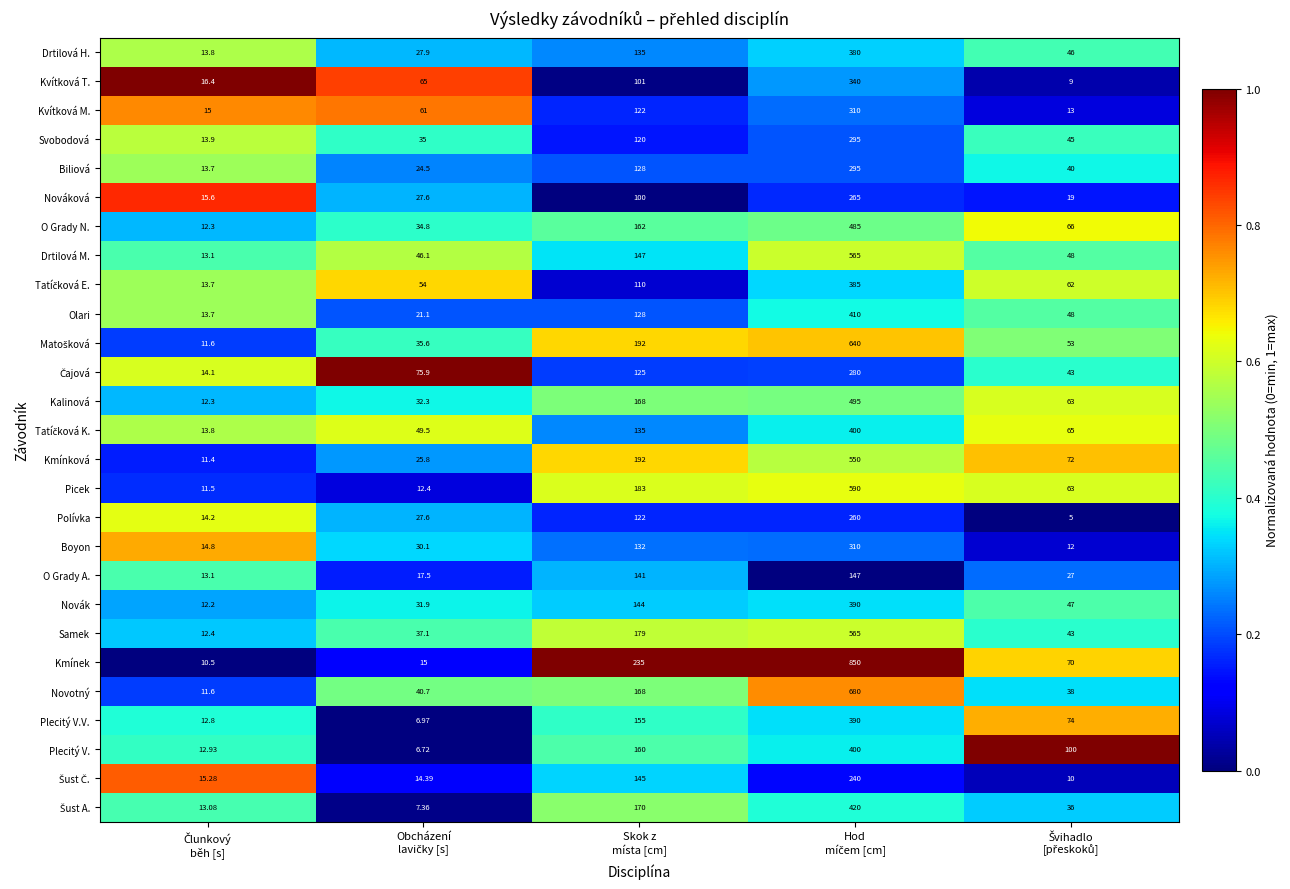

Which series has the largest range (max minus min)?

Kmínek